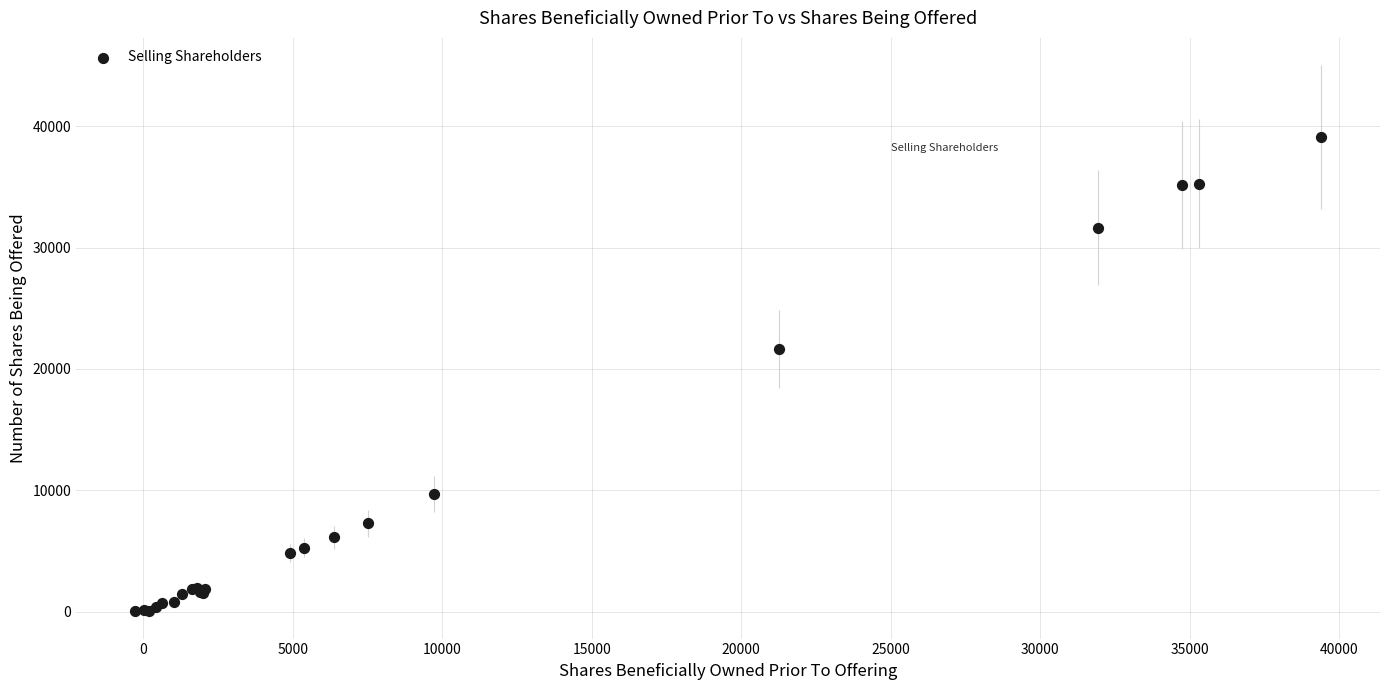

What Y value in the scatter plot is closest to 19581?

21610.7